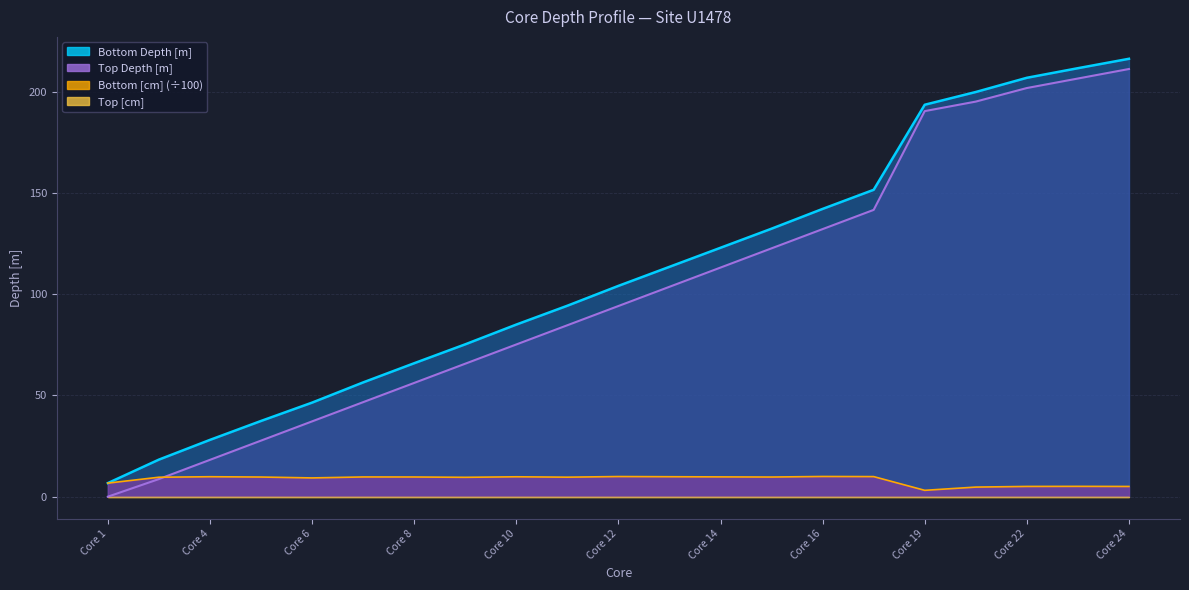

What is the approximate value of Bottom [cm] at Core 12?

9.9